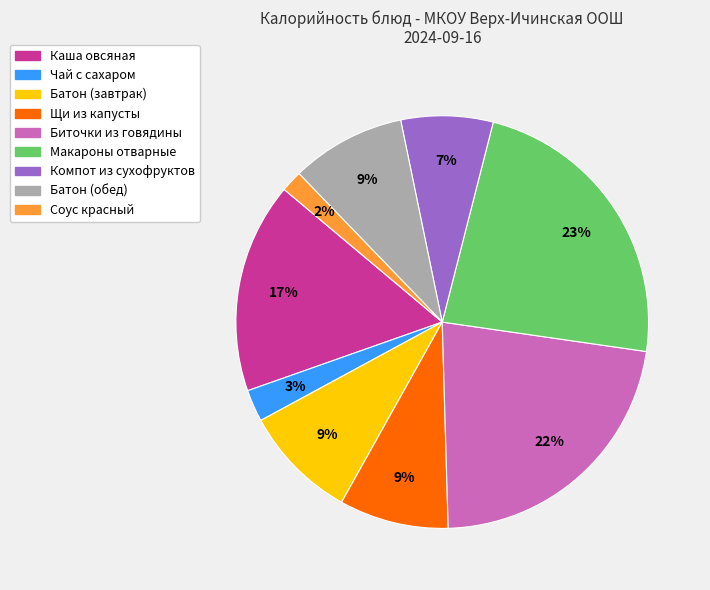

Combined, do Макароны отварные and Батон (завтрак) account for over 50%?

No